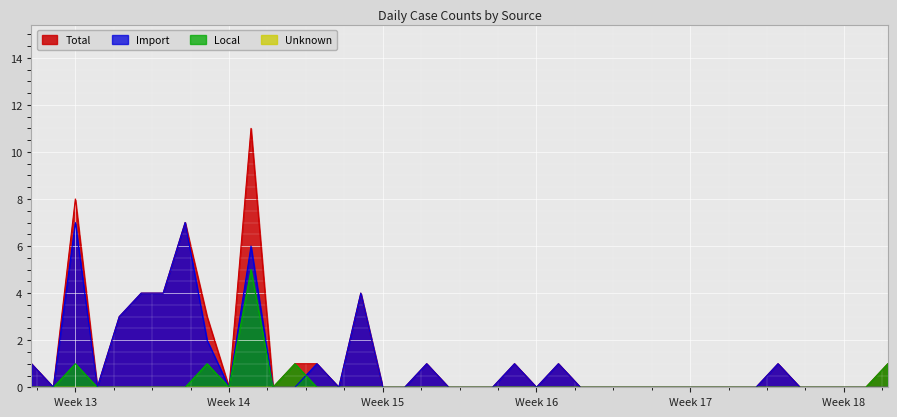

Which category has the lowest value in the Import series?

2020-03-22